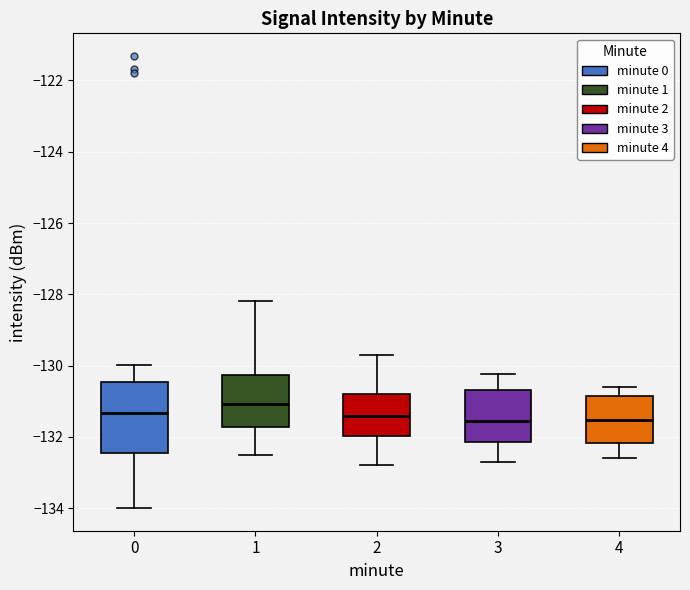

Where does the lower whisker of the box at x = 0 end on the y-axis? The values are not printed on the chart, so give them approximately, as read against the axis.

-134.0